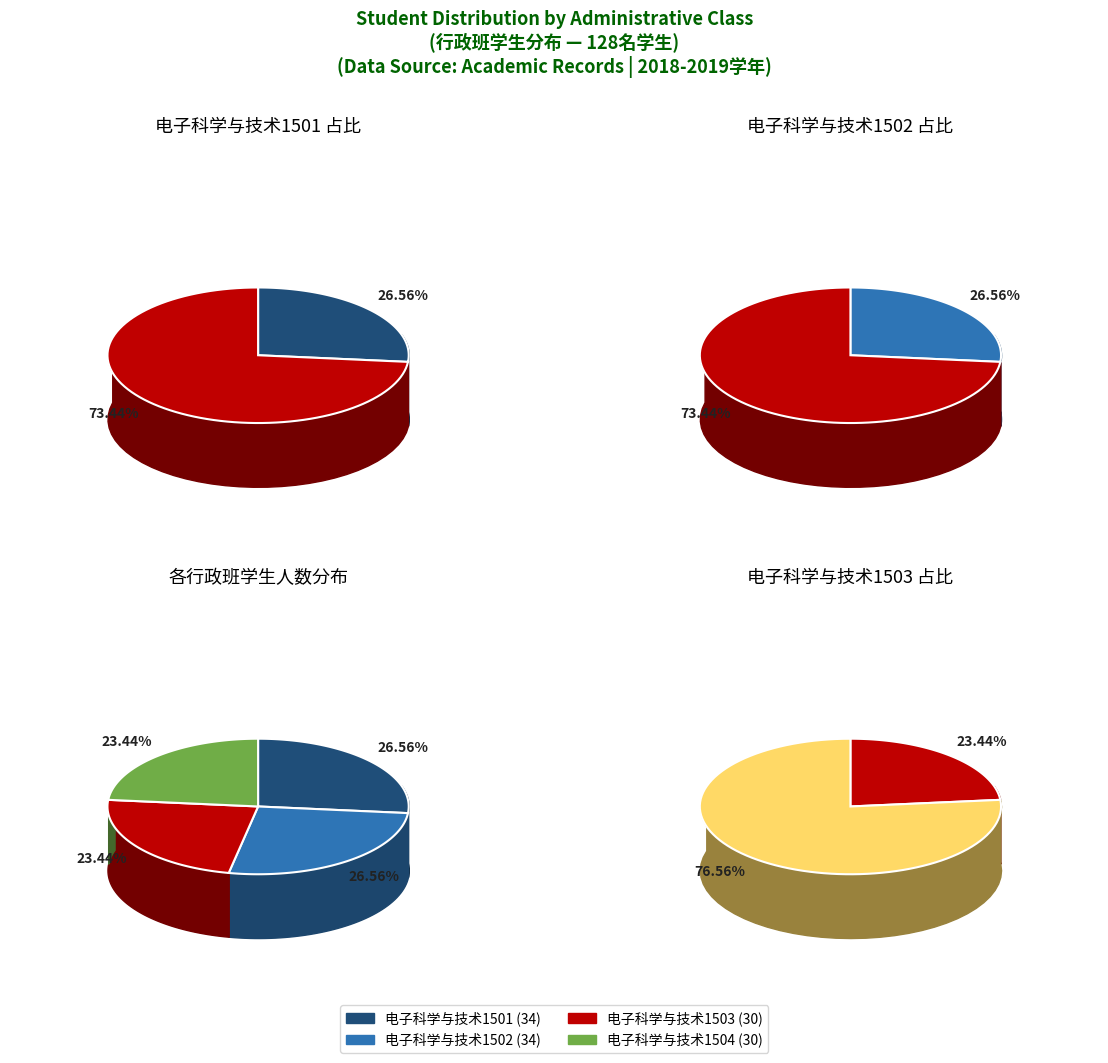

The 电子科学与技术1503 slice represents 14% of the pie. True or false?

False